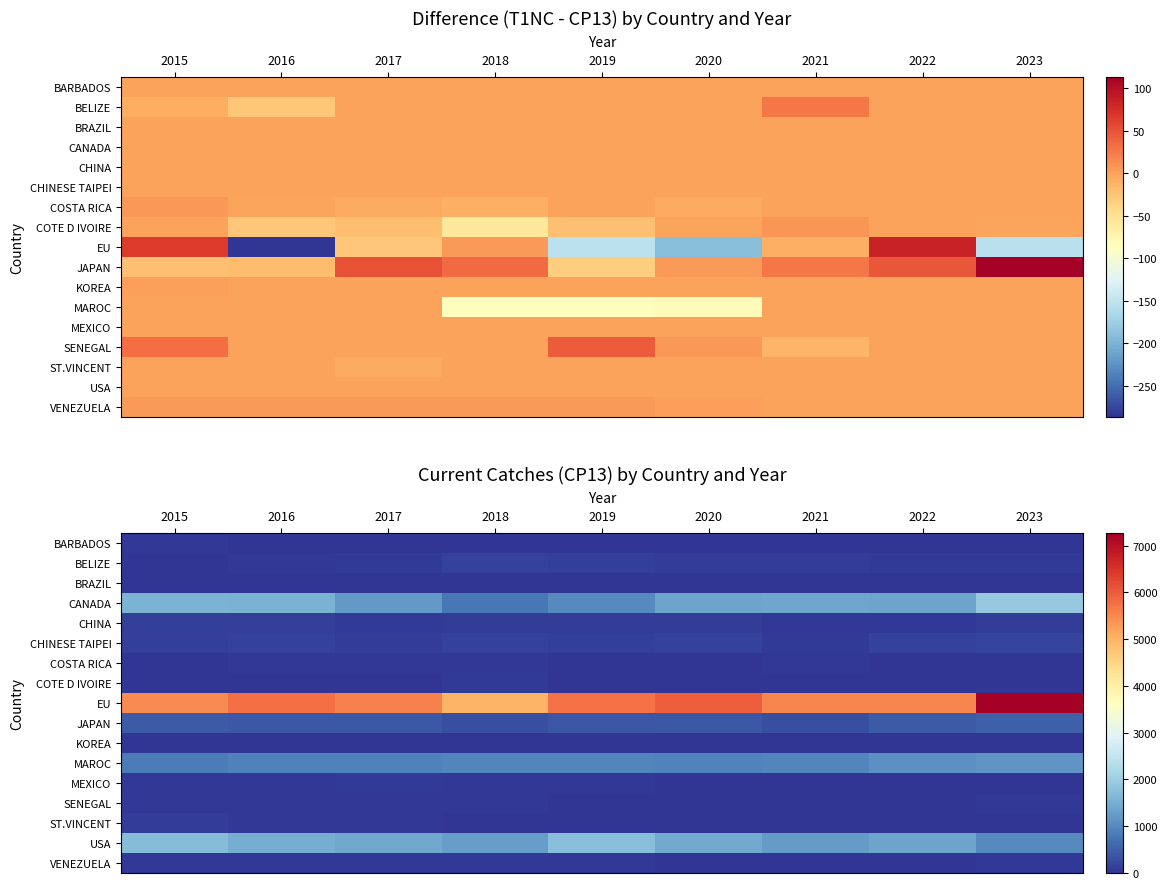

At which label does MEXICO first exceed 30?

2015